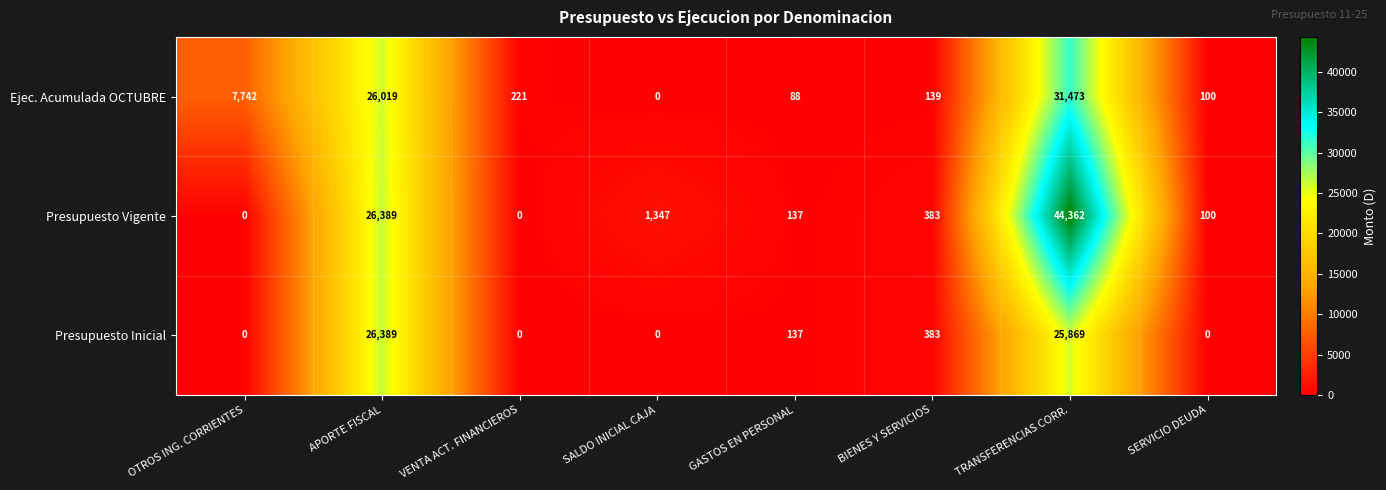

What is the difference between the highest and lowest values at VENTA ACT. FINANCIEROS?

221